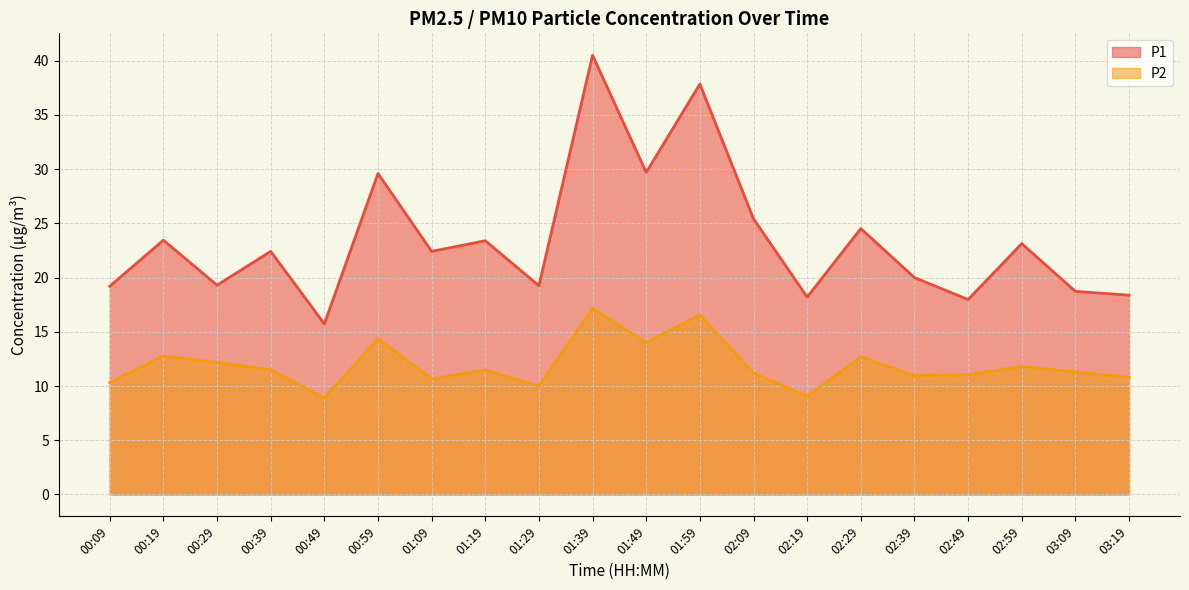

True or false: P1 and P2 cross at least once.

False